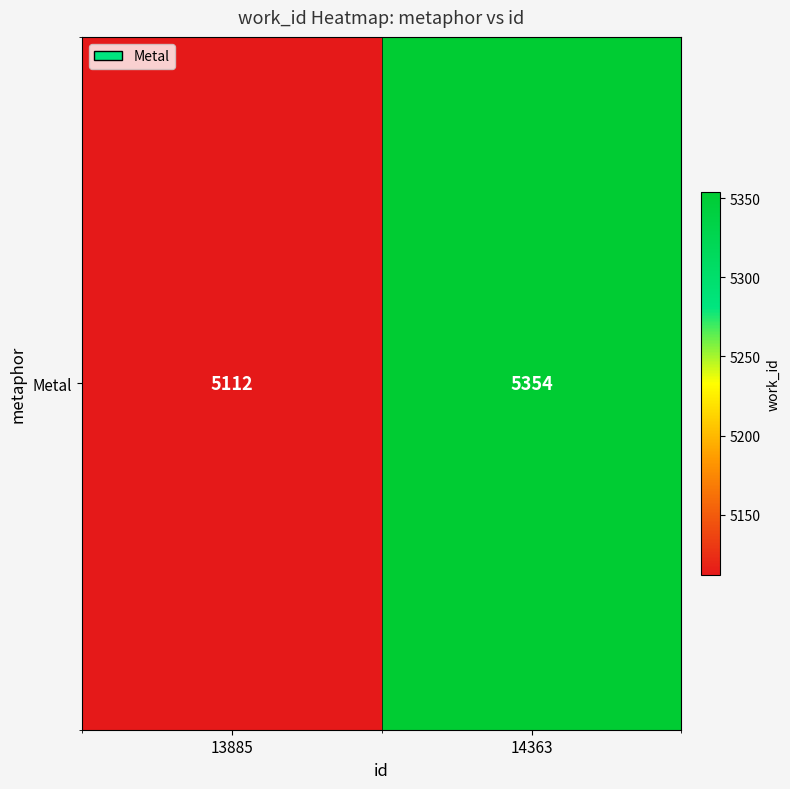

What value does the data have at 13885, to the nearest 5?

5110